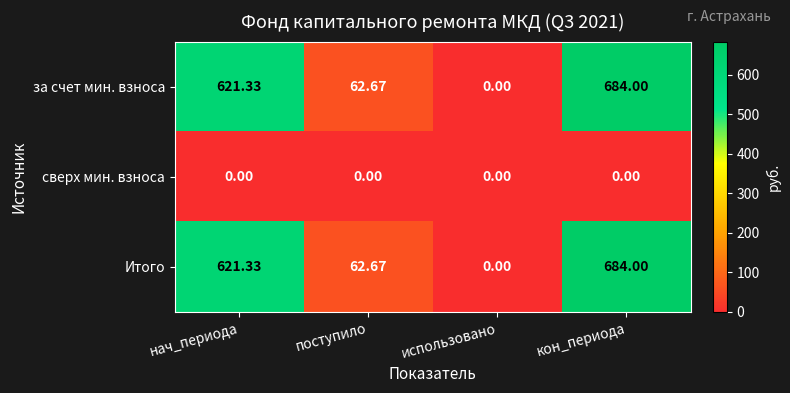

At which label does Итого first exceed 621?

нач_периода